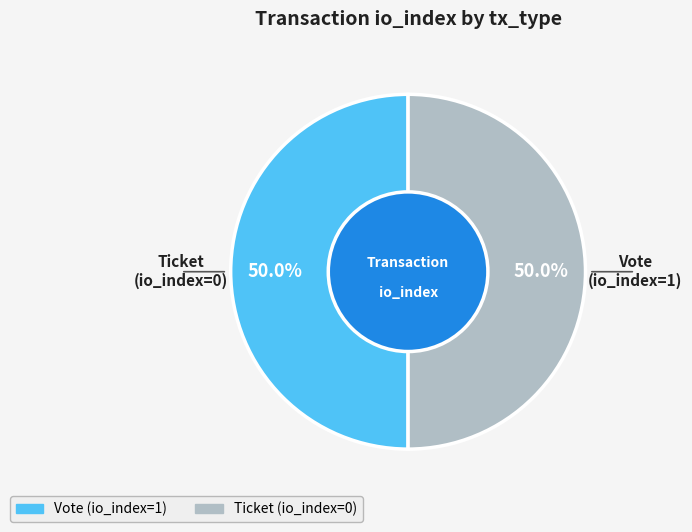

How many segments does this pie chart have?

2